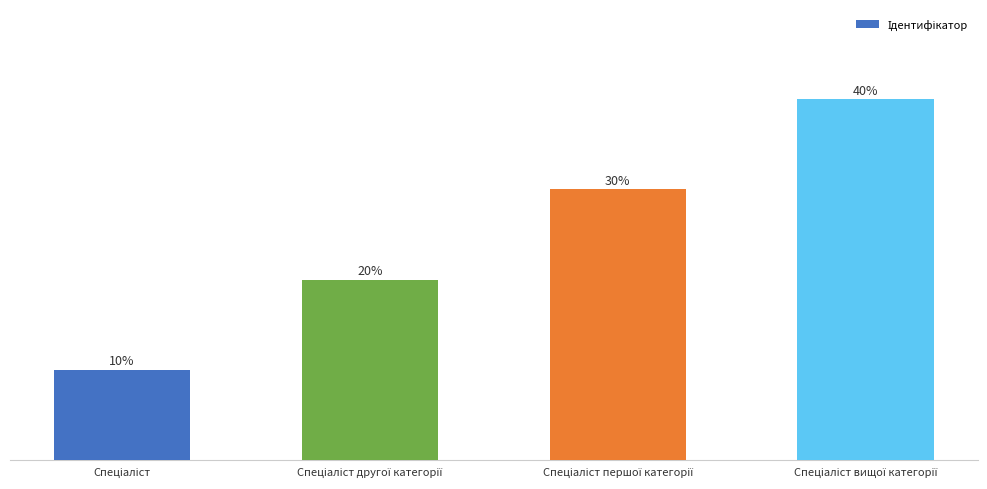

Approximately how many times larger is the value at Спеціаліст другої категорії compared to Спеціаліст?

2.0